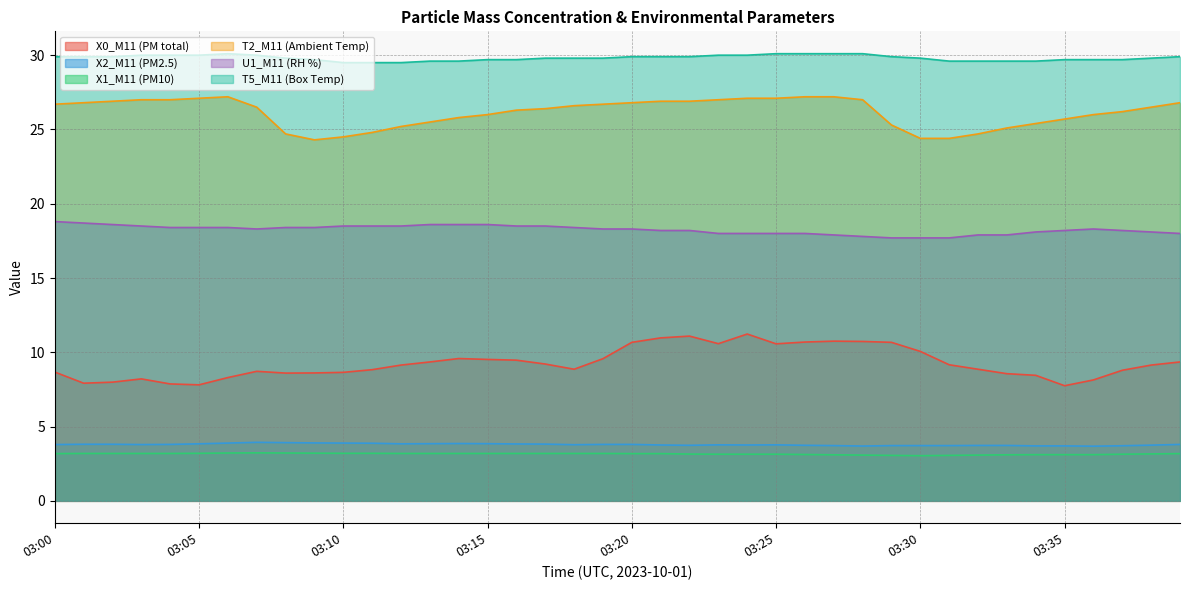

True or false: X2_M11 (PM2.5) and X0_M11 (PM total) cross at least once.

False